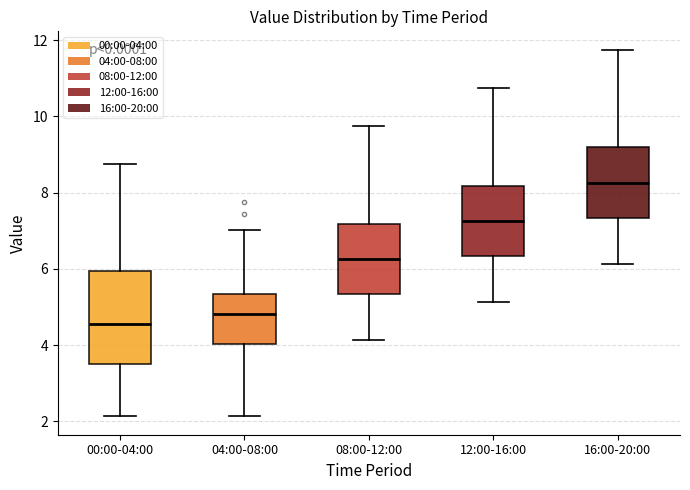

Comparing the boxes themselves (not the whiskers), which one is the tallest?

00:00-04:00